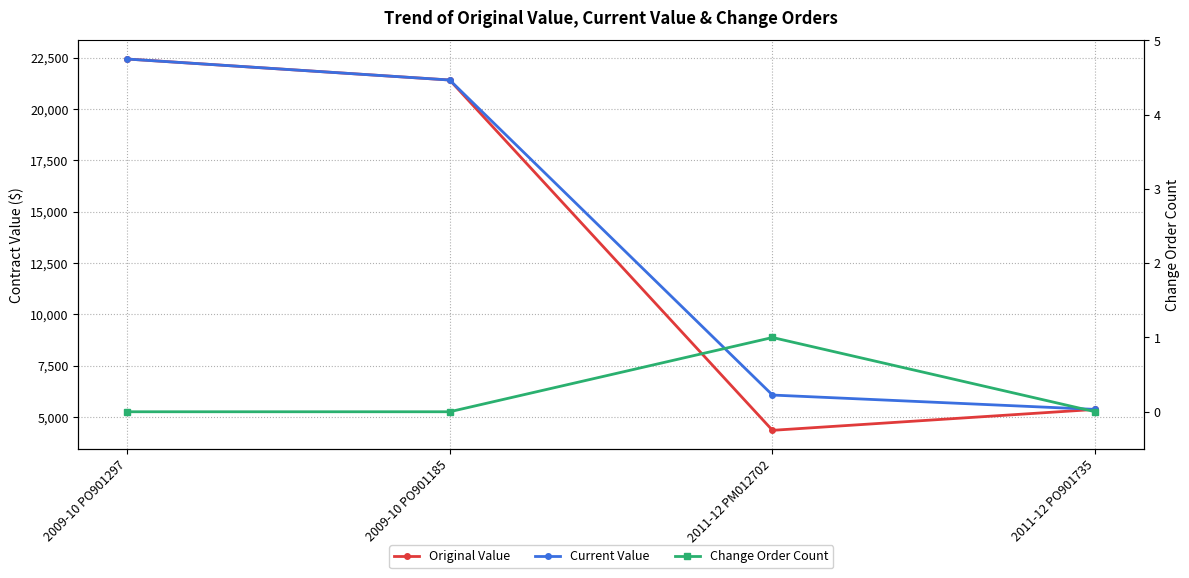

Rank the categories by Current Value value from lowest to highest.

2011-12 PO901735, 2011-12 PM012702, 2009-10 PO901185, 2009-10 PO901297